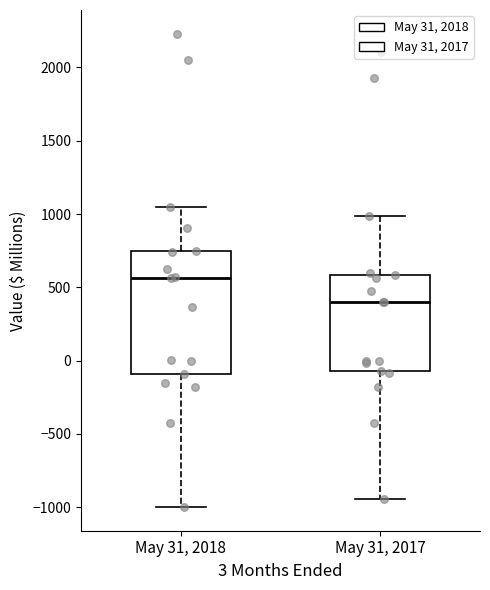

Reading left to right, transcribe this box plot: for each box, give where its median line is, the range the box spans, and where its two whiskers end, as read against the y-axis. The values are not printed on the chart, so give them approximately, as read against the axis.

May 31, 2018: median 550, box -100 to 750, whiskers -1000 to 1050
May 31, 2017: median 400, box -50 to 600, whiskers -950 to 1000